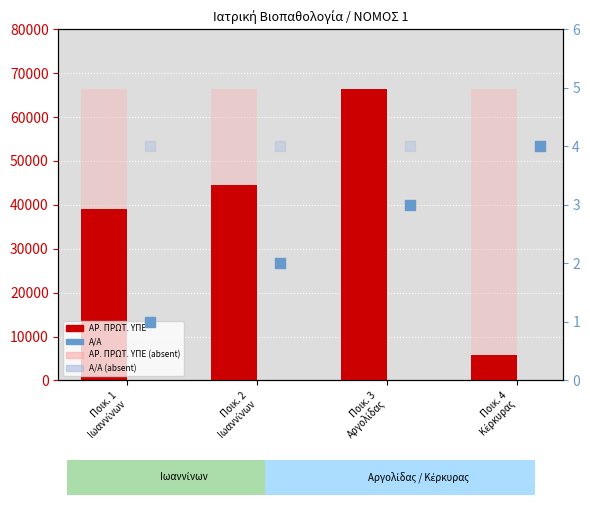

Which series reaches the maximum Y coordinate?

ΑΡ. ΠΡΩΤ. ΥΠΕ